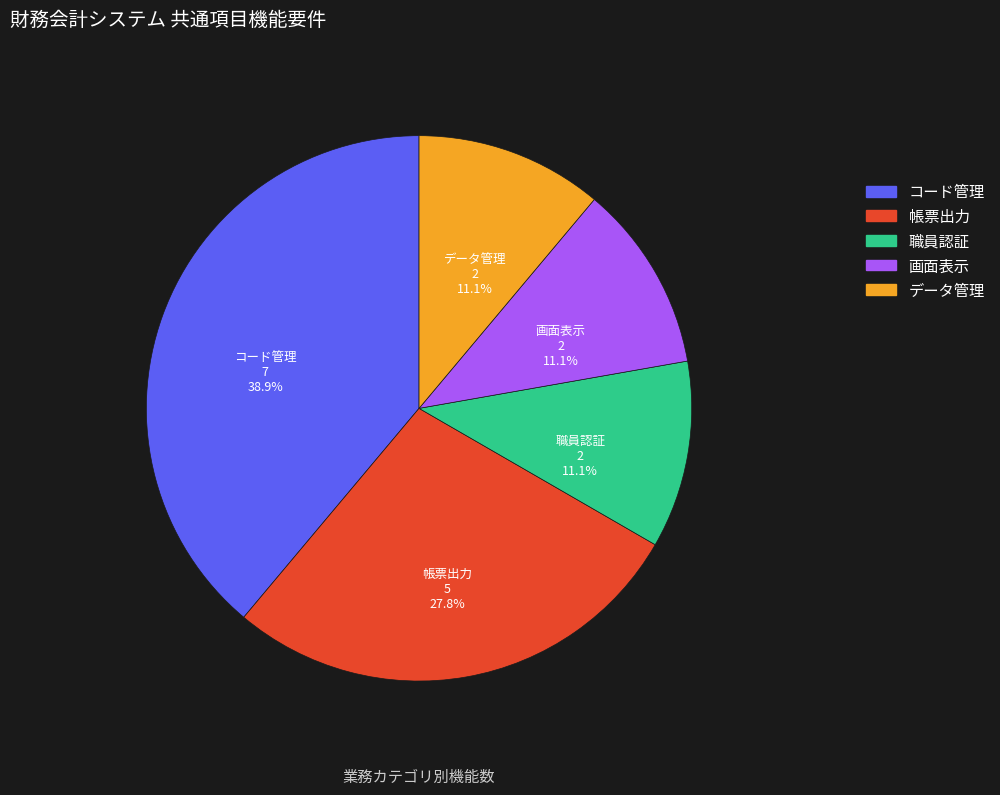

To the nearest percent, what percentage of the pie is 画面表示?

11%